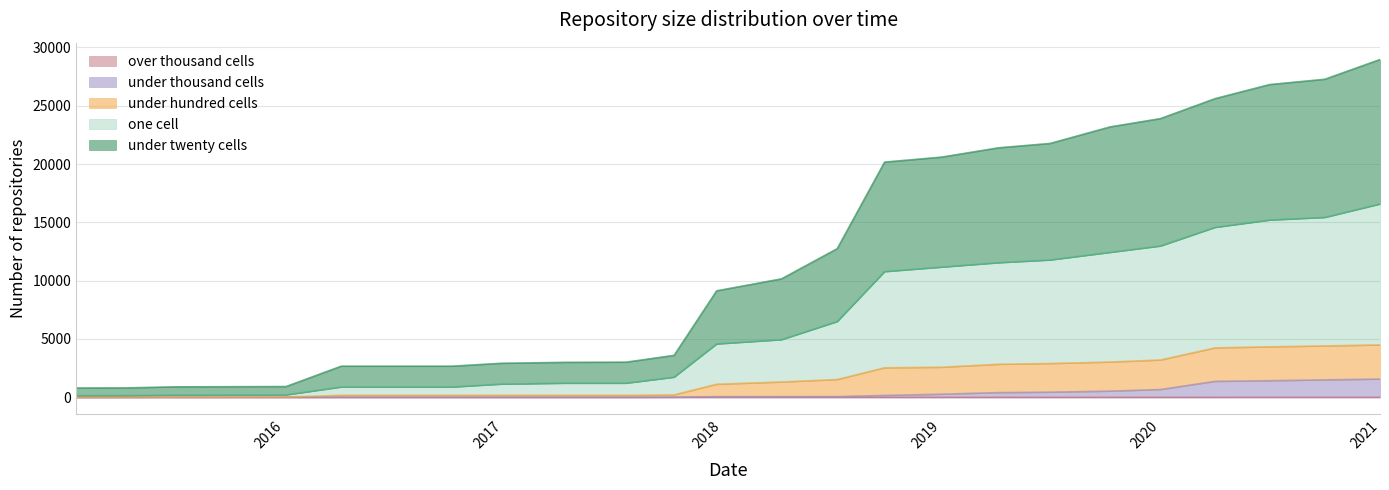

What is the difference between the maximum and minimum values in the under_thousand_cells series?

1560